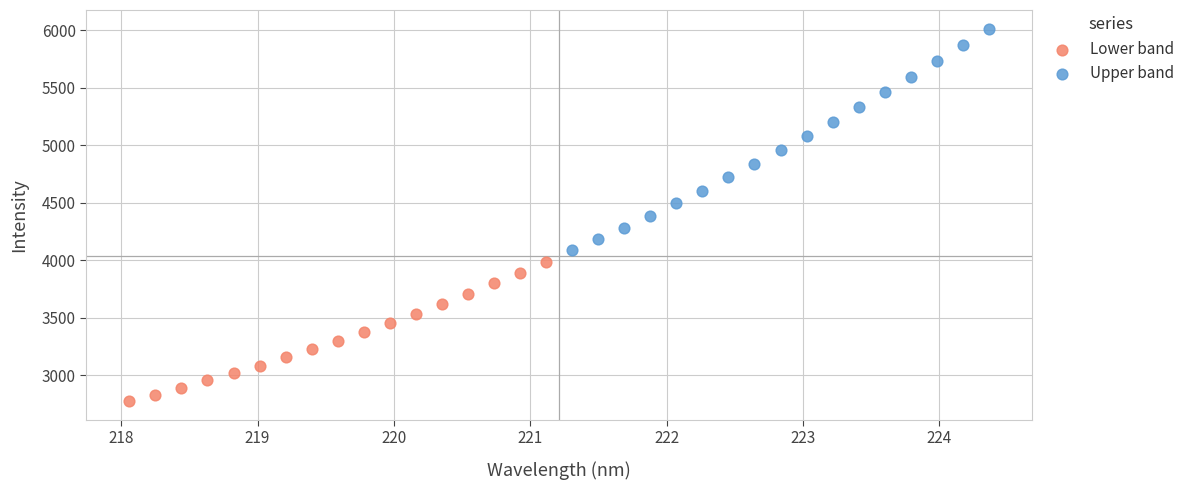

Which series contains the highest Y value?

Upper band